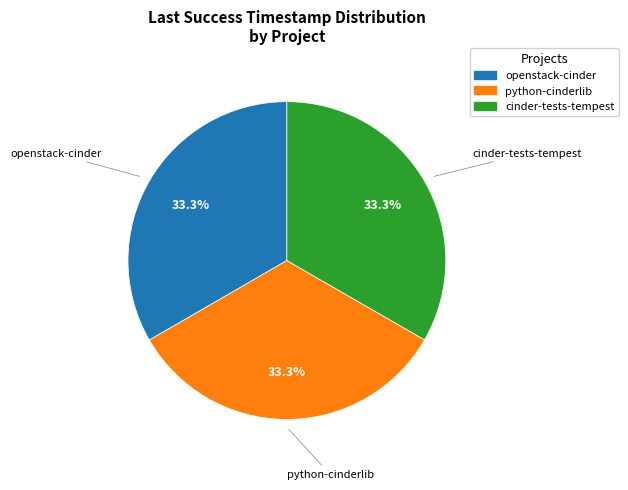

Is there a majority slice in this chart?

No